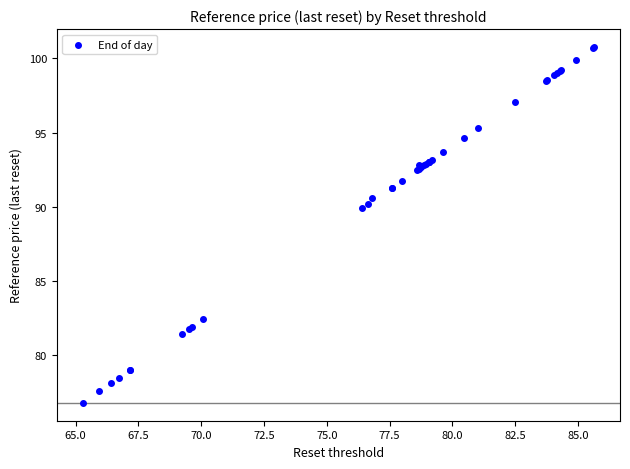

What Y value in the scatter plot is closest to 88?

89.9